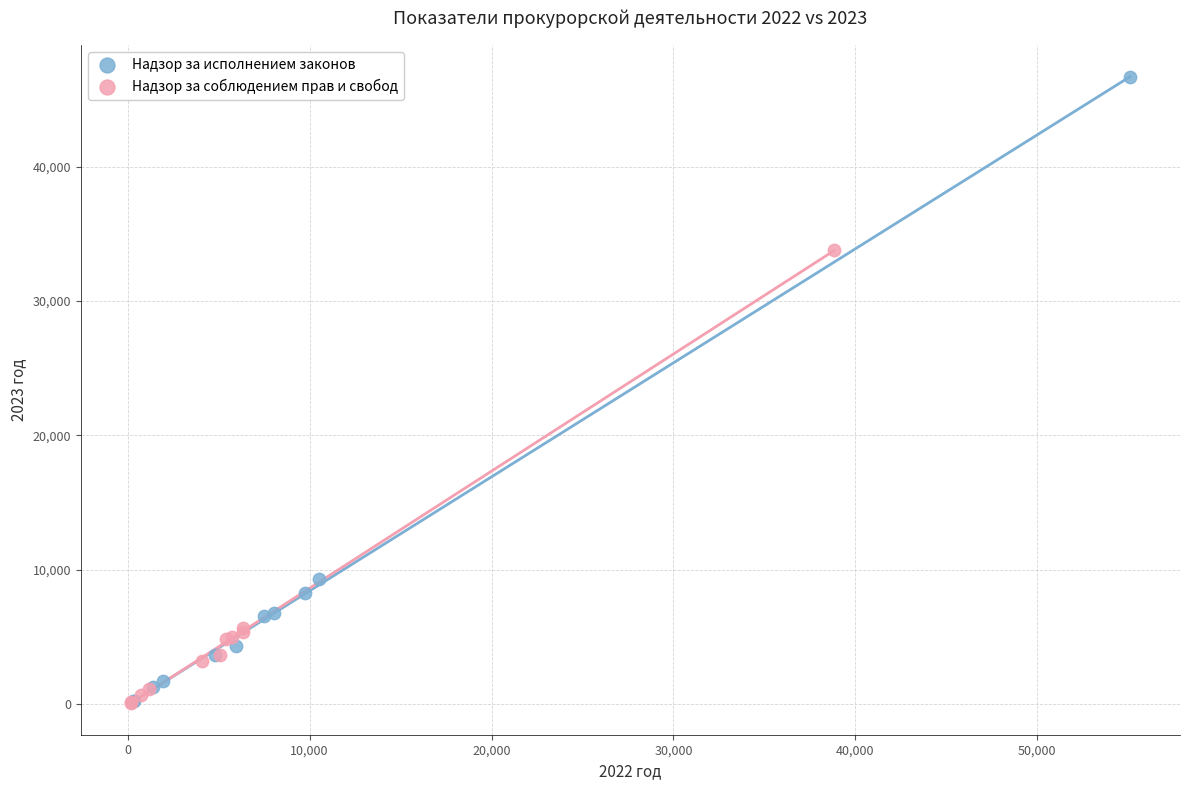

Which series has the widest spread of Y values?

Надзор за исполнением законов